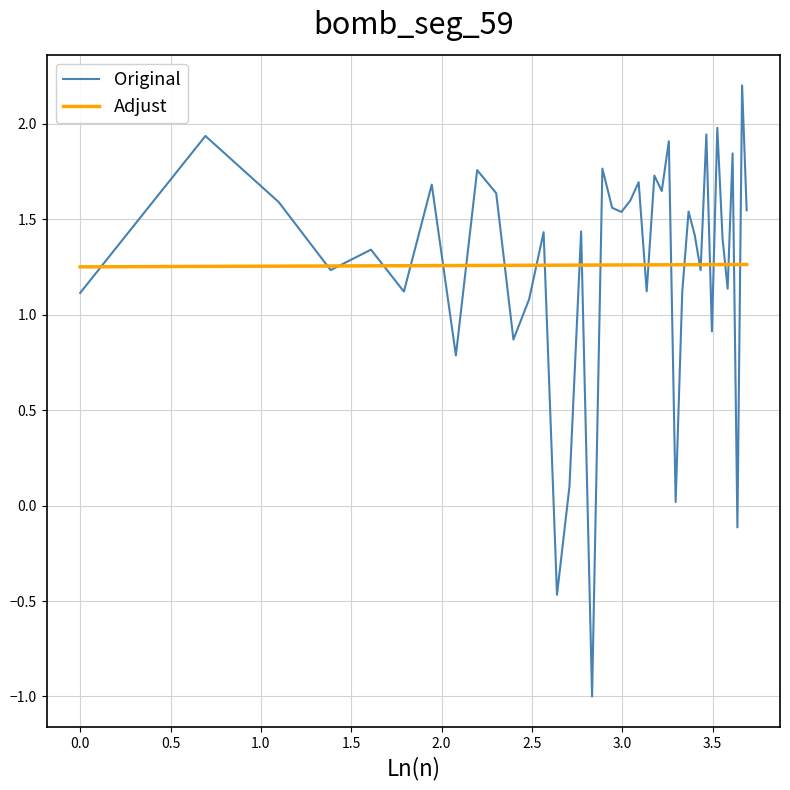

What is the maximum value shown in the chart?

2.2